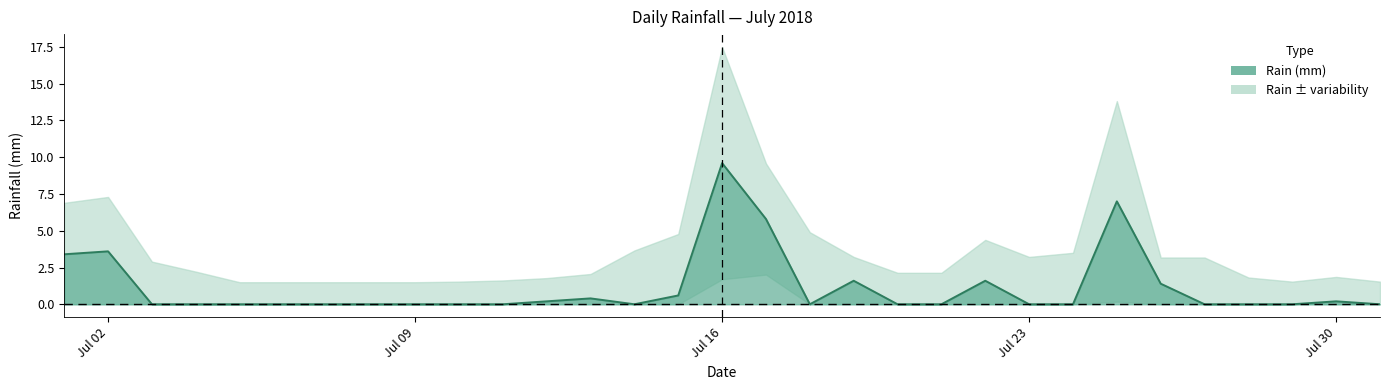

How many lines are shown in the chart?

1